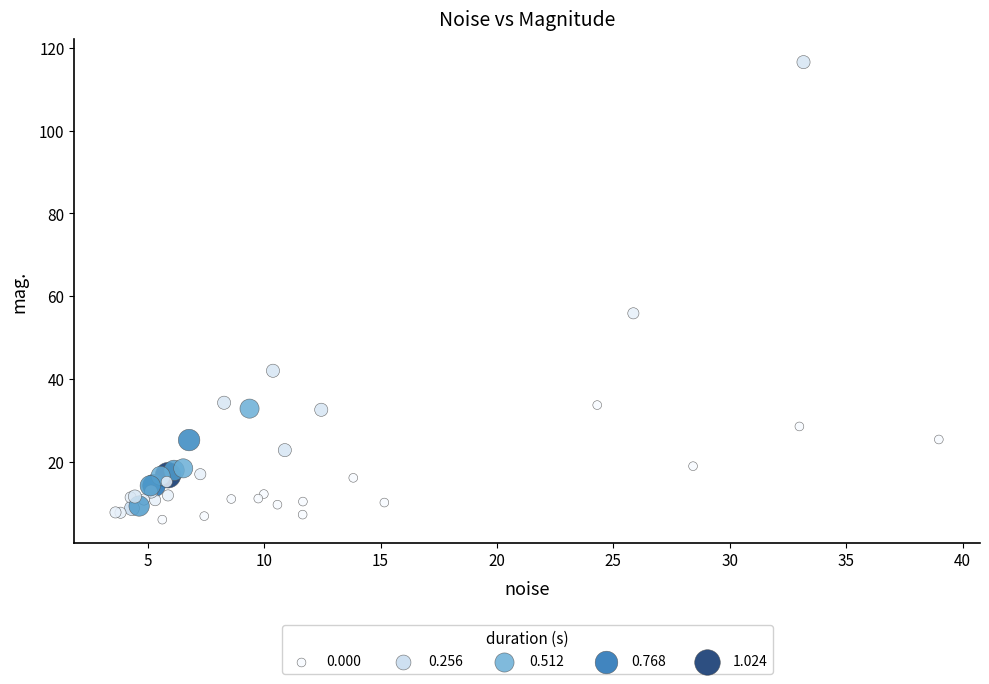

What Y value in the scatter plot is closest to 61?

55.9